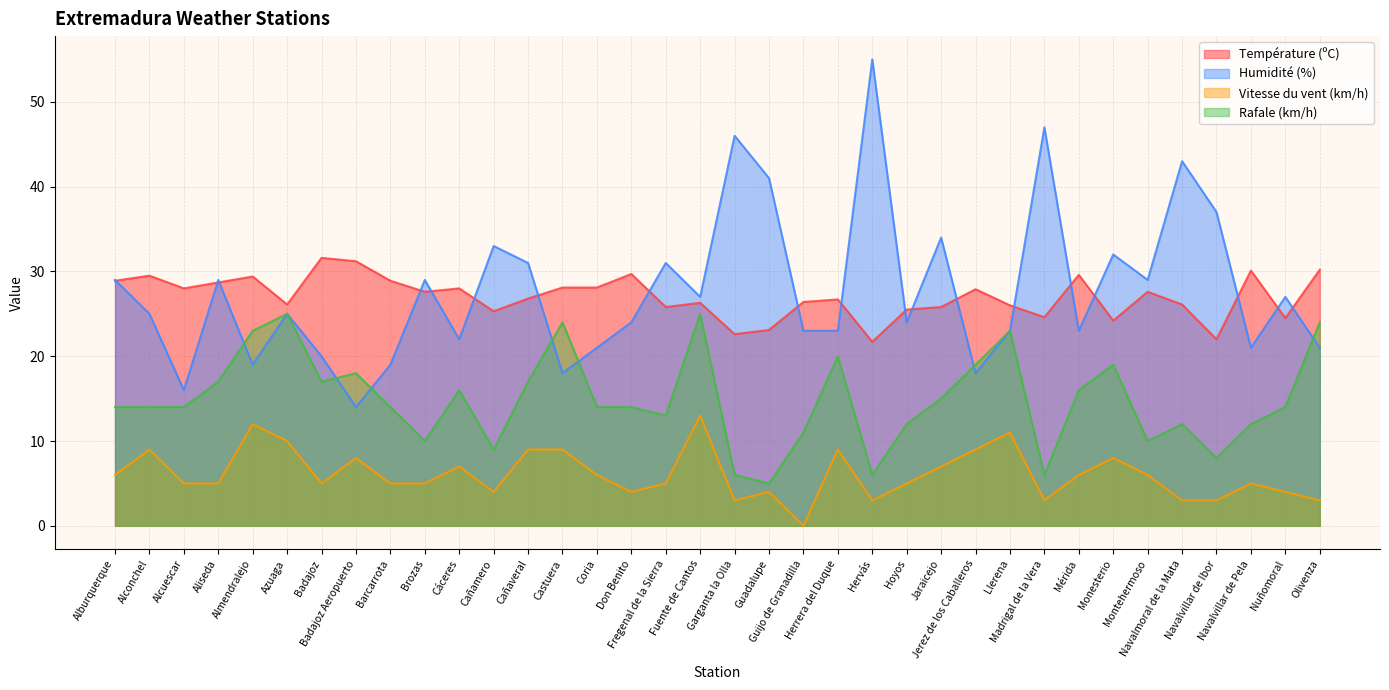

In Rafale (km/h), how many points are higher than both neighbors (excluding endpoints)?

9